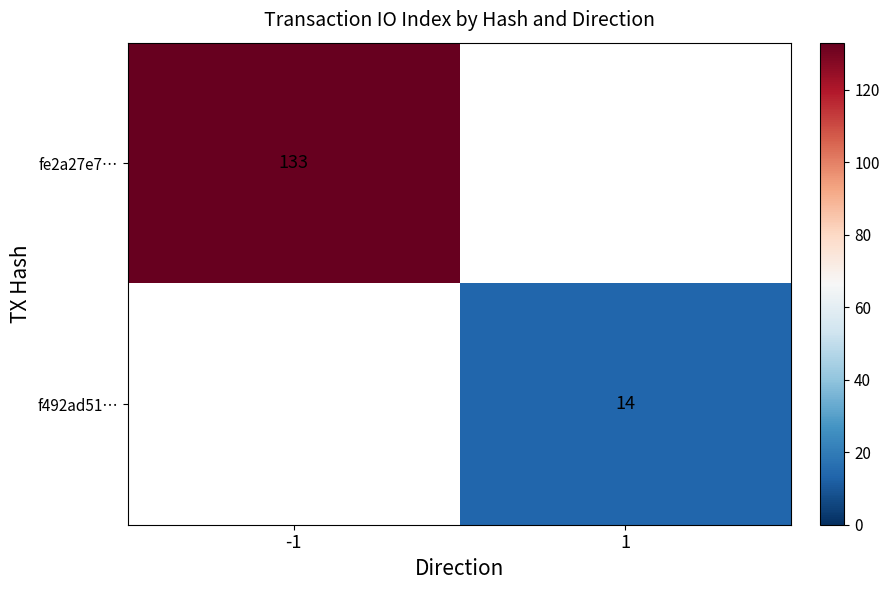

How many data points does each series have?

2